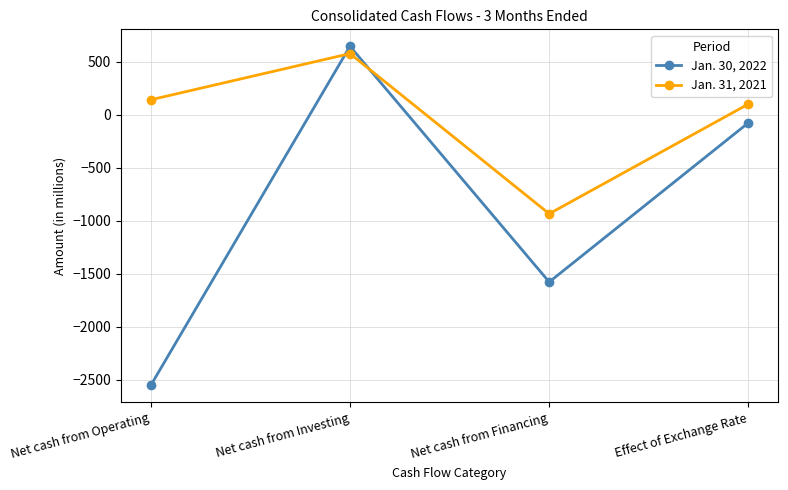

What is the label of the 3rd point from the right?

Net cash from Investing